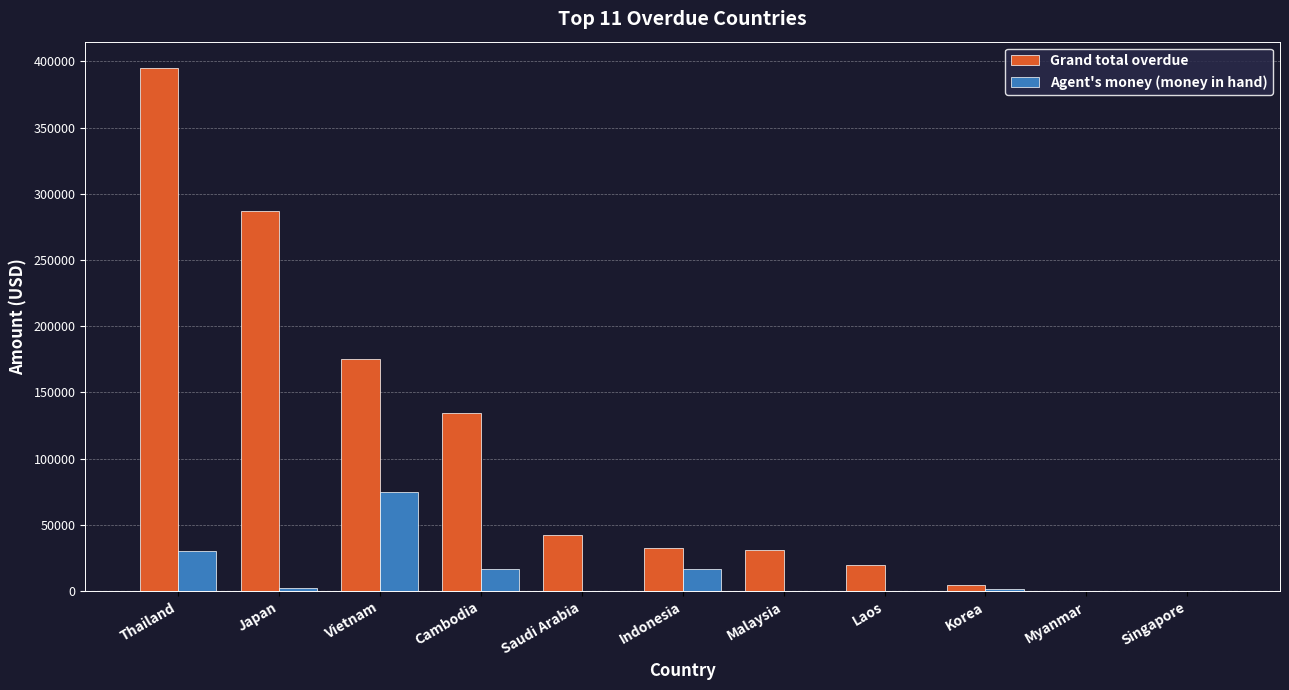

What is the difference between the Agent's money (money in hand) values at Japan and Malaysia?

2577.7